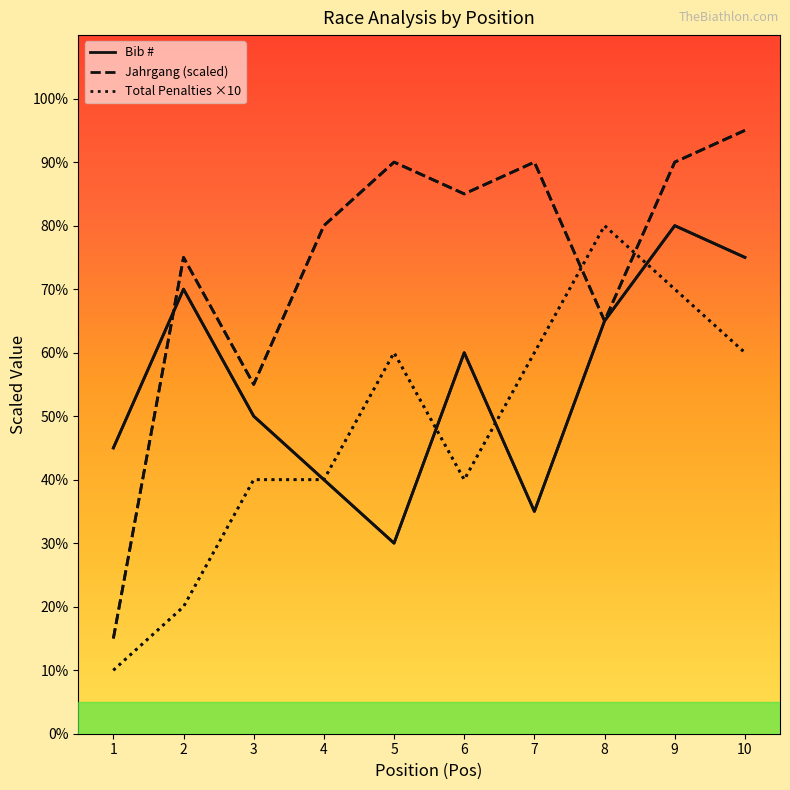

What is the spread (max minus min) of values at 7?

55.0